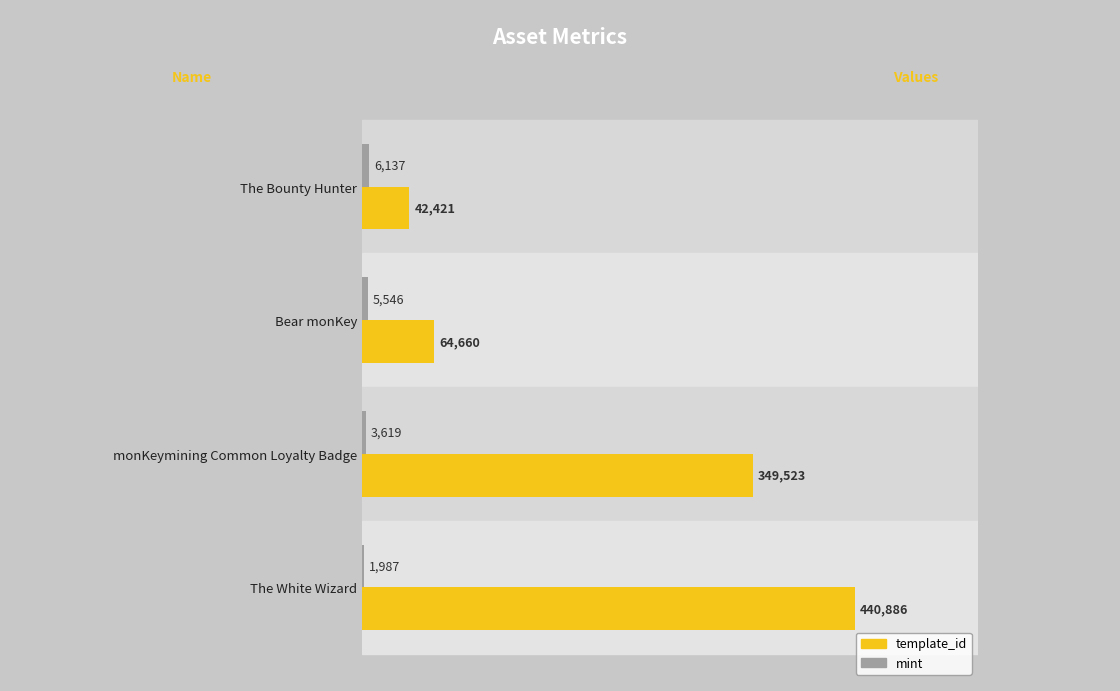

The template_id series shows 660214 at The White Wizard. True or false?

False